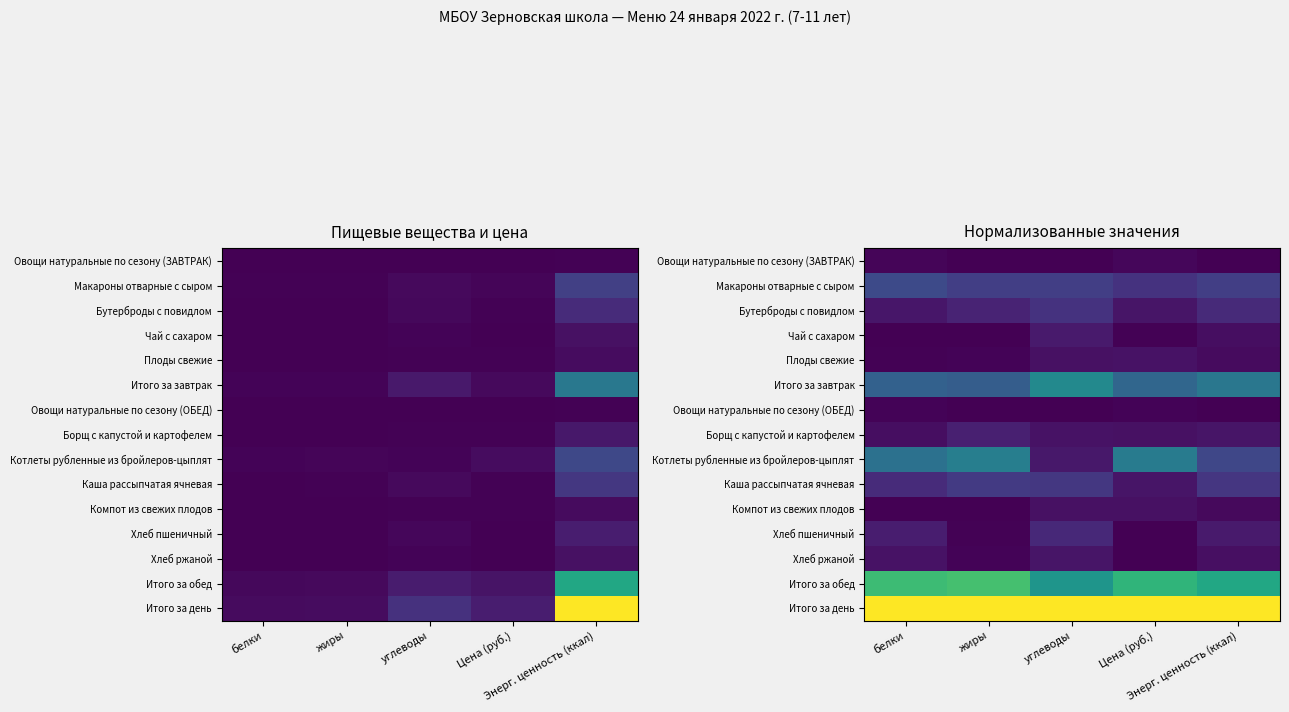

At жиры, list the series in order from largest to smallest.

Итого за день, Итого за обед, Котлеты рубленные из бройлеров-цыплят, Итого за завтрак, Макароны отварные с сыром, Каша рассыпчатая ячневая, Бутерброды с повидлом, Борщ с капустой и картофелем, Плоды свежие, Хлеб ржаной, Хлеб пшеничный, Овощи натуральные по сезону (ЗАВТРАК), Овощи натуральные по сезону (ОБЕД), Компот из свежих плодов, Чай с сахаром